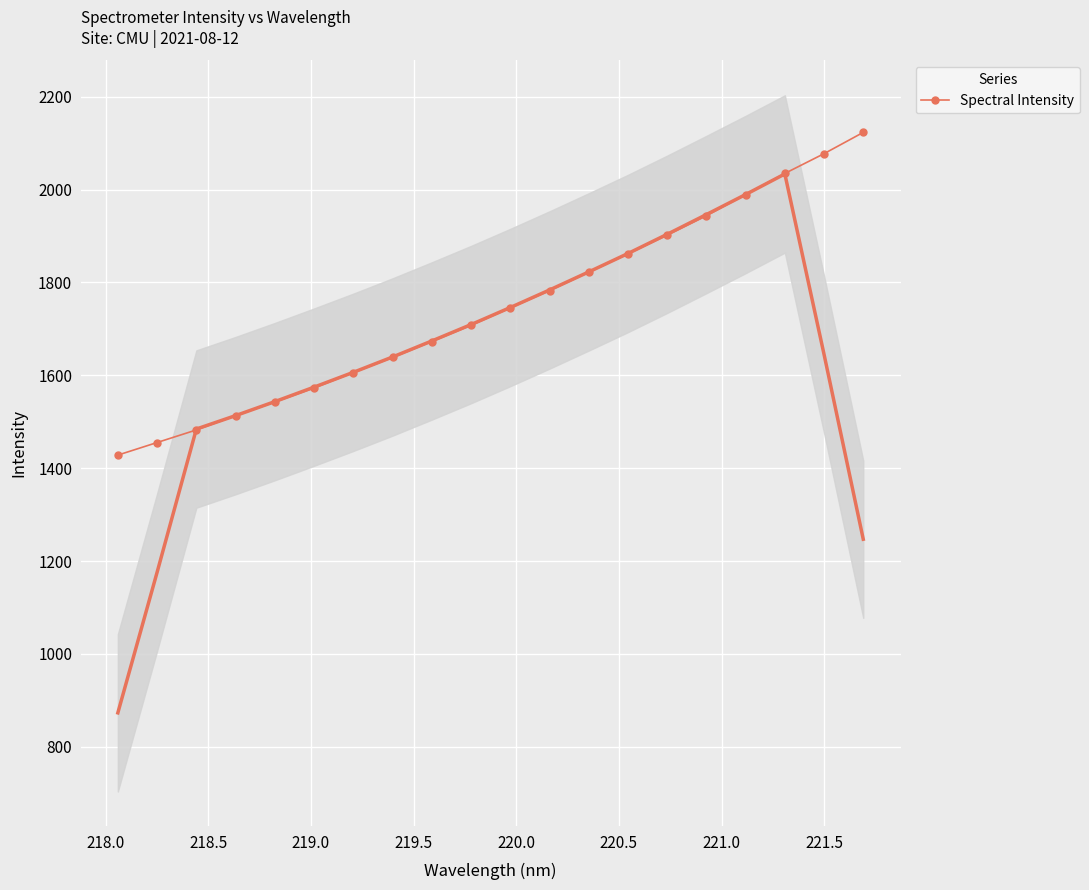

What is the value of the Spectral Intensity point at the 7th from the left?

1605.9